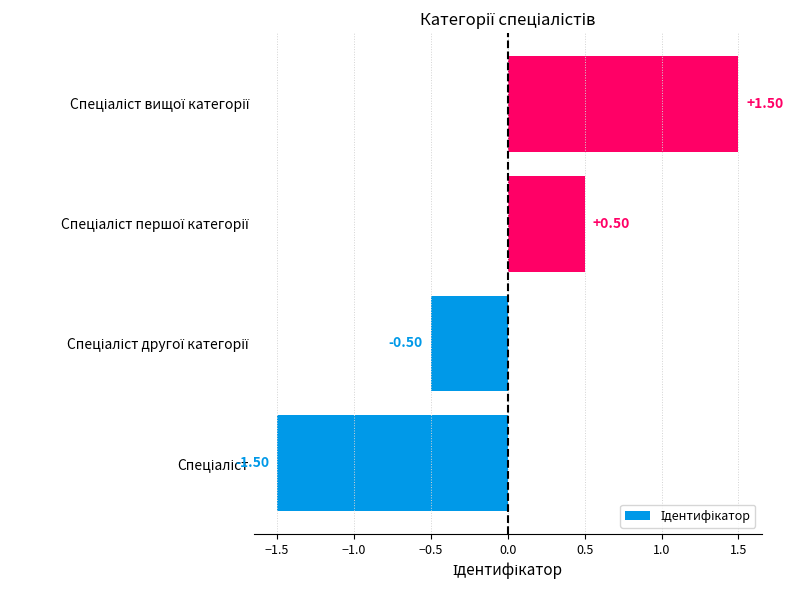

What is the difference between the second highest and second lowest values?

1.0